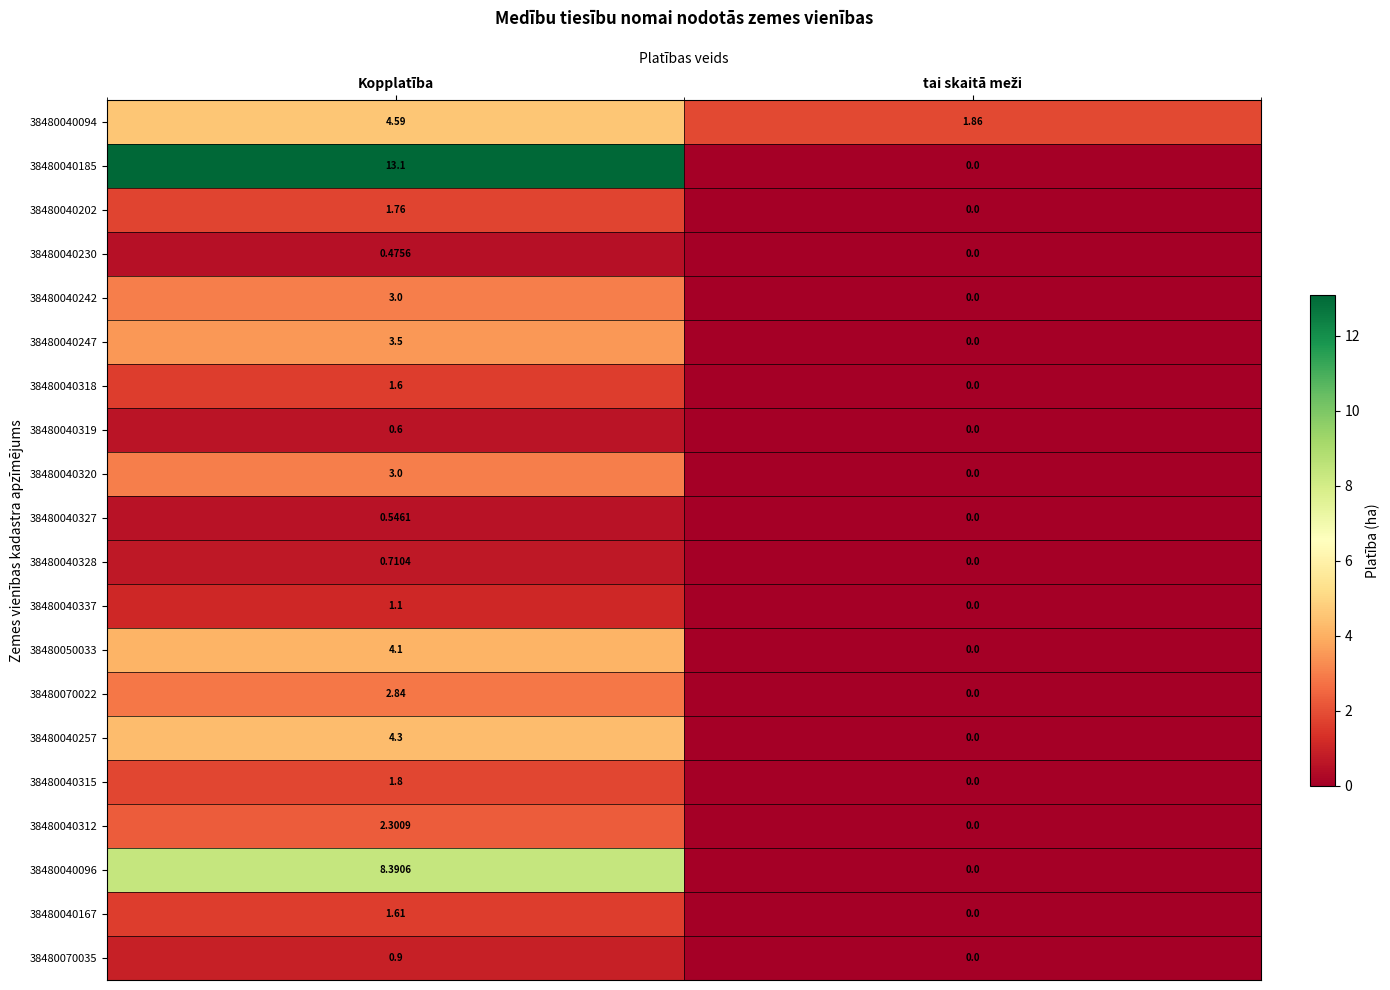

At which label does 38480040337 first exceed 1?

Kopplatība